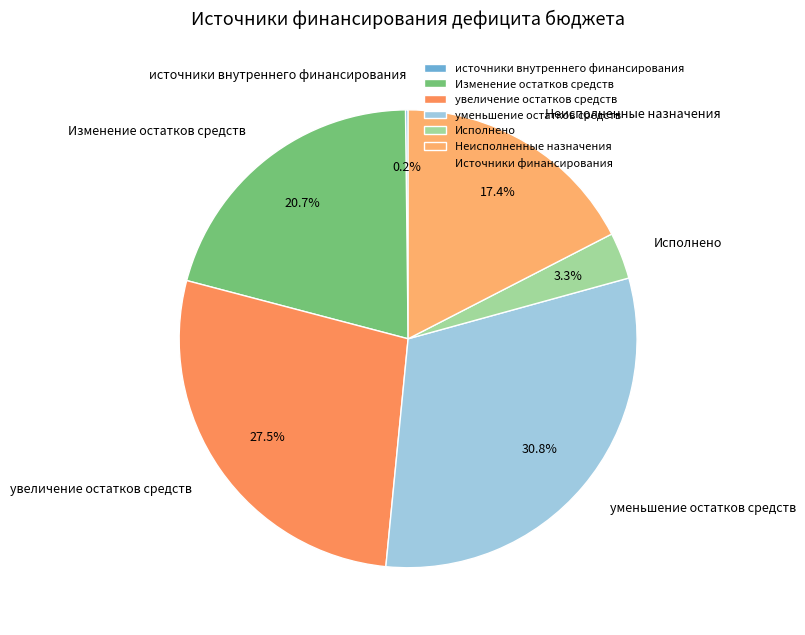

Which has a higher value, увеличение остатков средств or Неисполненные назначения?

увеличение остатков средств